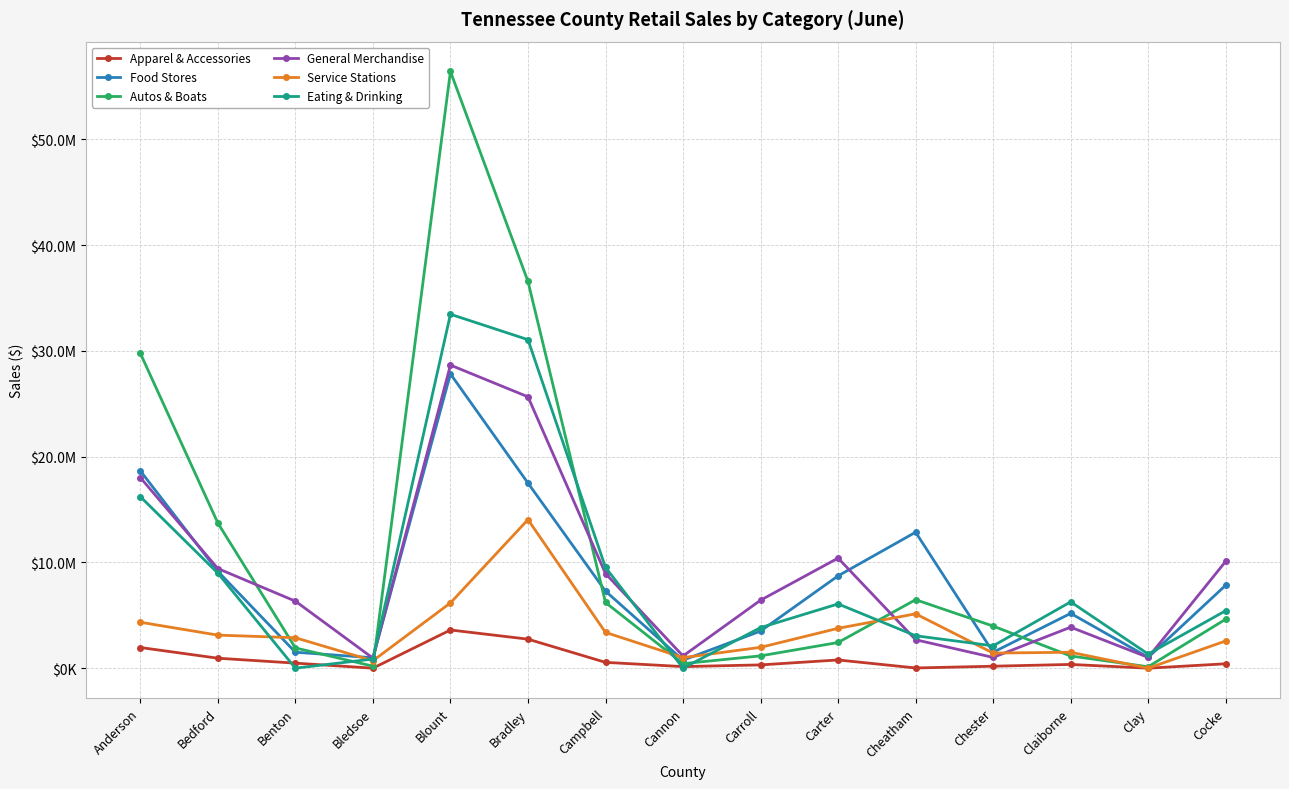

Where does the Autos & Boats series first go above 3979083?

Anderson